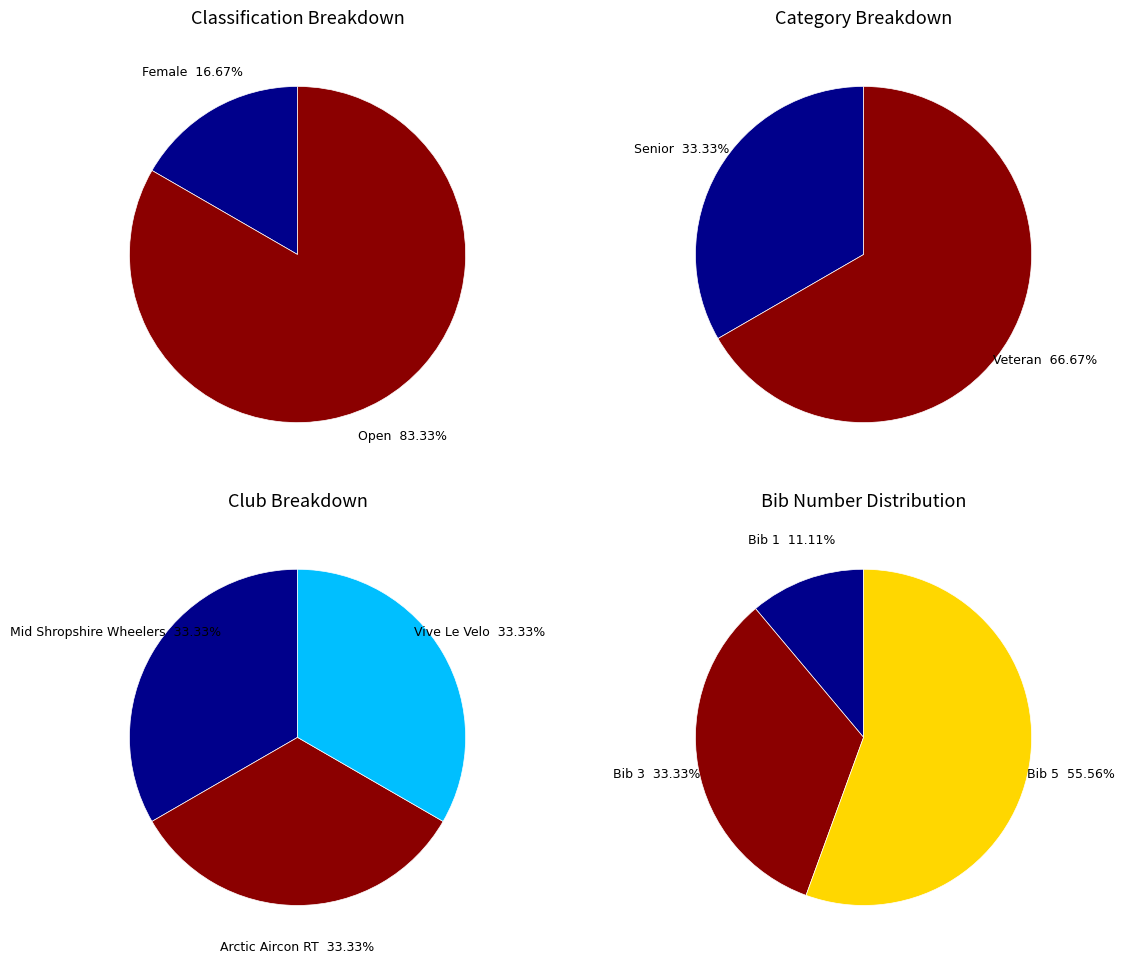

True or false: category_values accounts for 3% of the total.

False